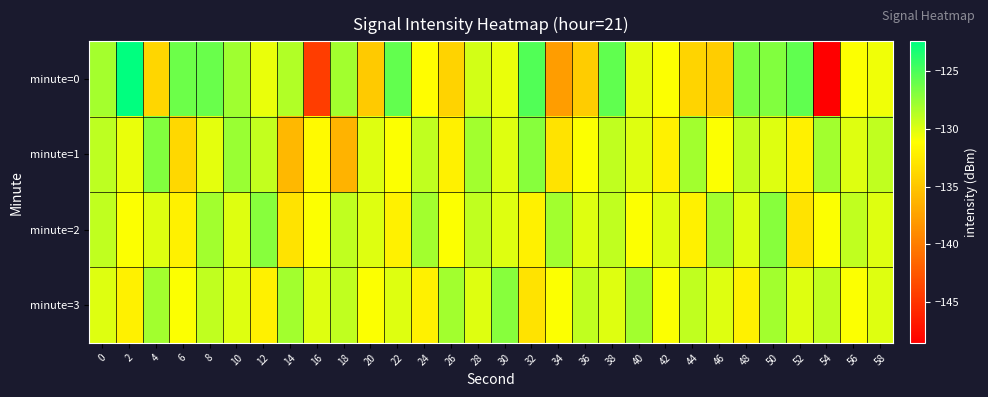

What is the minimum value shown in the chart?

-148.5